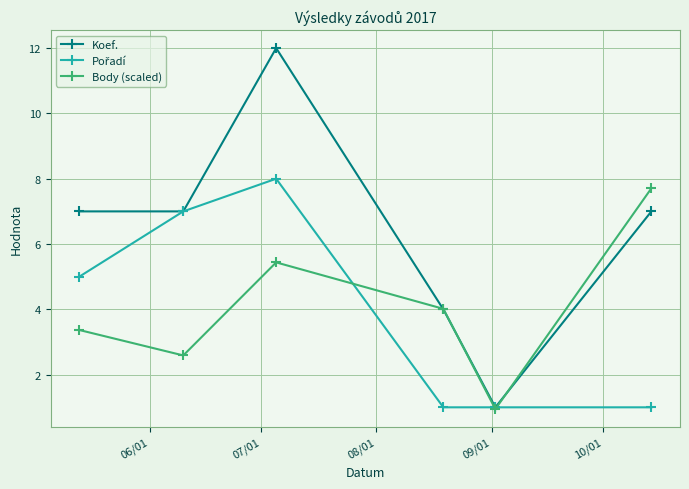

What is the value of the Koef. point at the 2nd from the left?

7.0